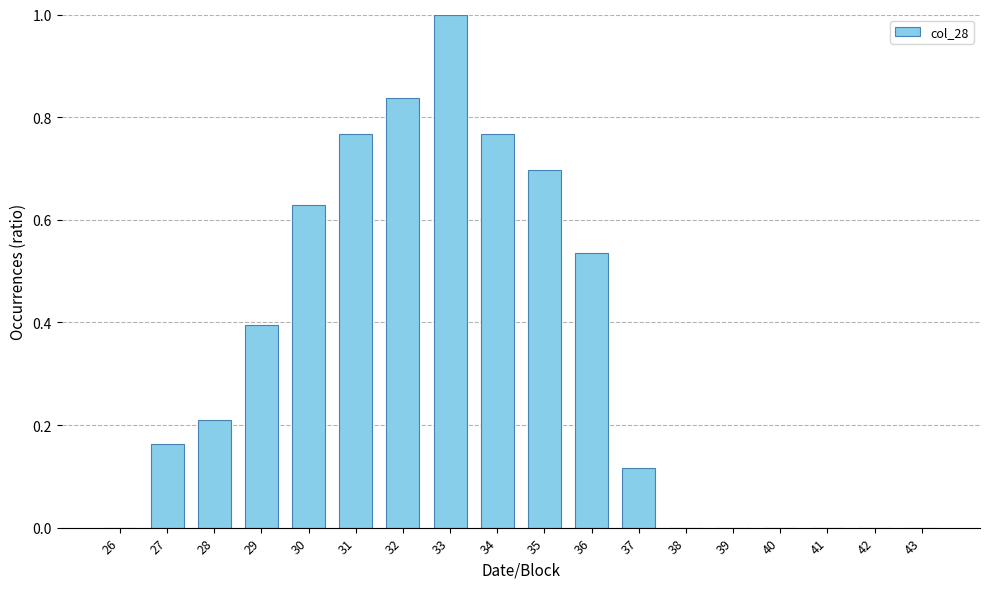

What is the maximum value shown in the chart?

1.0